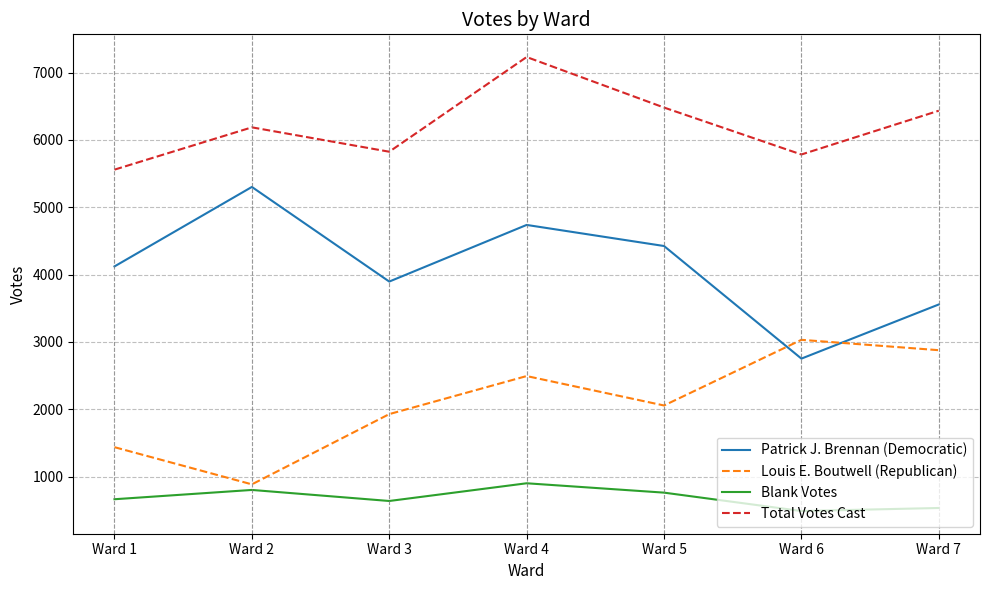

What is the difference between the highest and lowest values at Ward 4?

6329